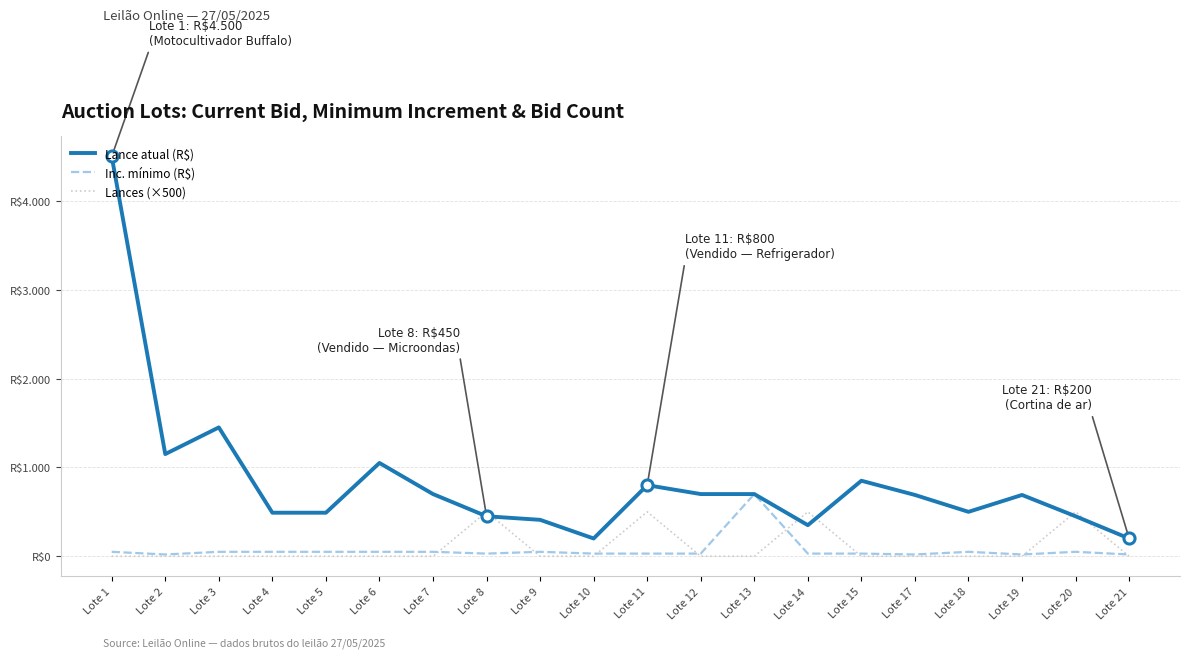

True or false: Lance atual (R$) and Inc. mínimo (R$) intersect in this chart.

False